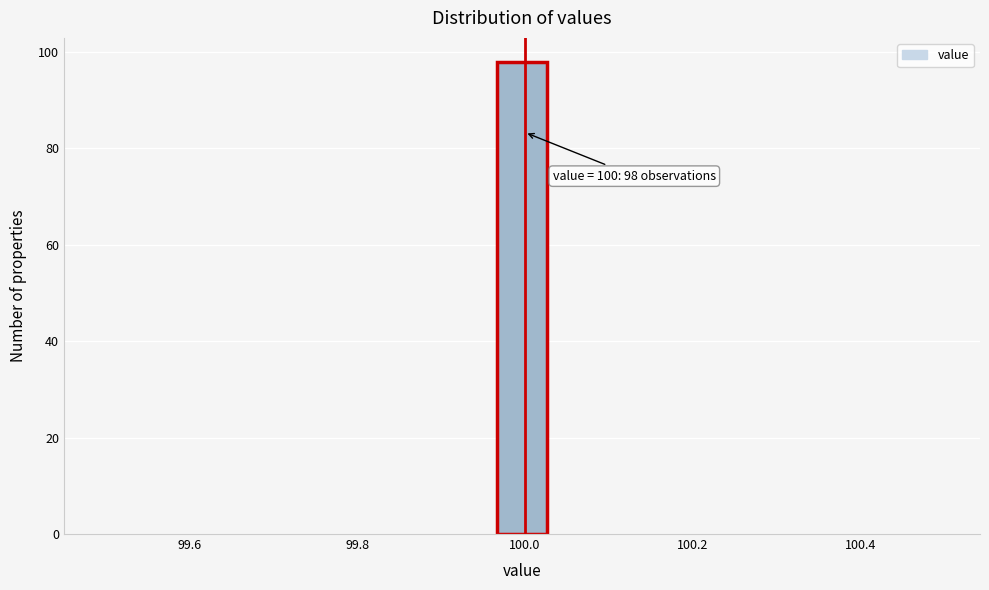

Read against the x-axis, roughly where is the centre of the tallest bar?

100.00